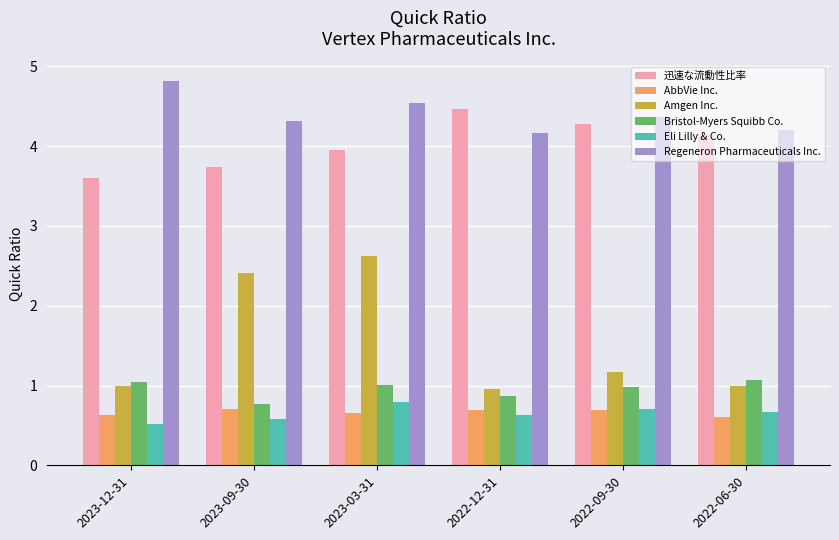

What is the approximate value of Regeneron Pharmaceuticals Inc. at 2022-06-30?

4.2